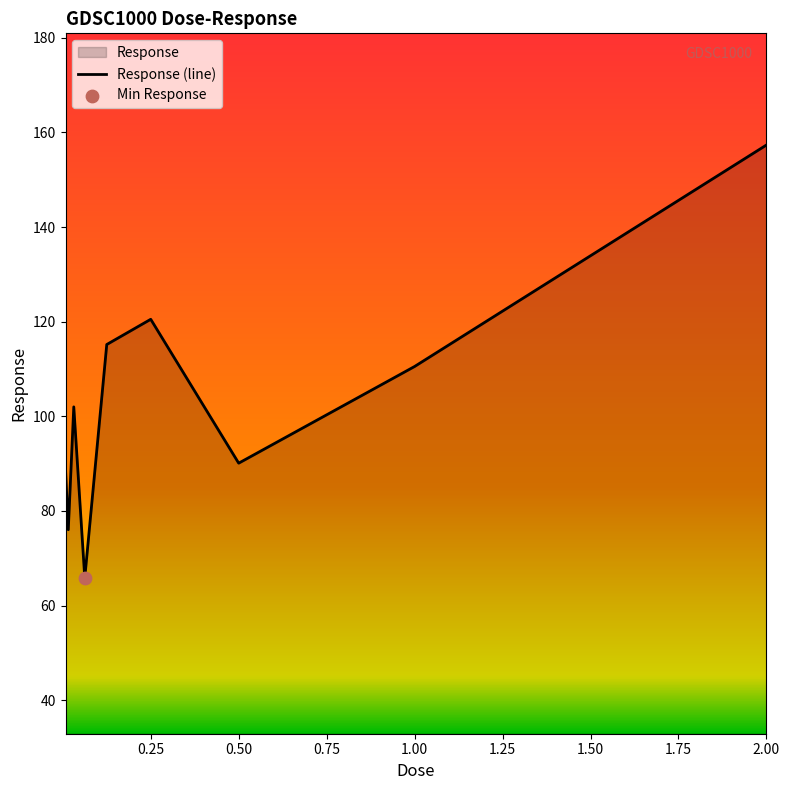

Which has a higher value, 0.25 or 0.0625?

0.25